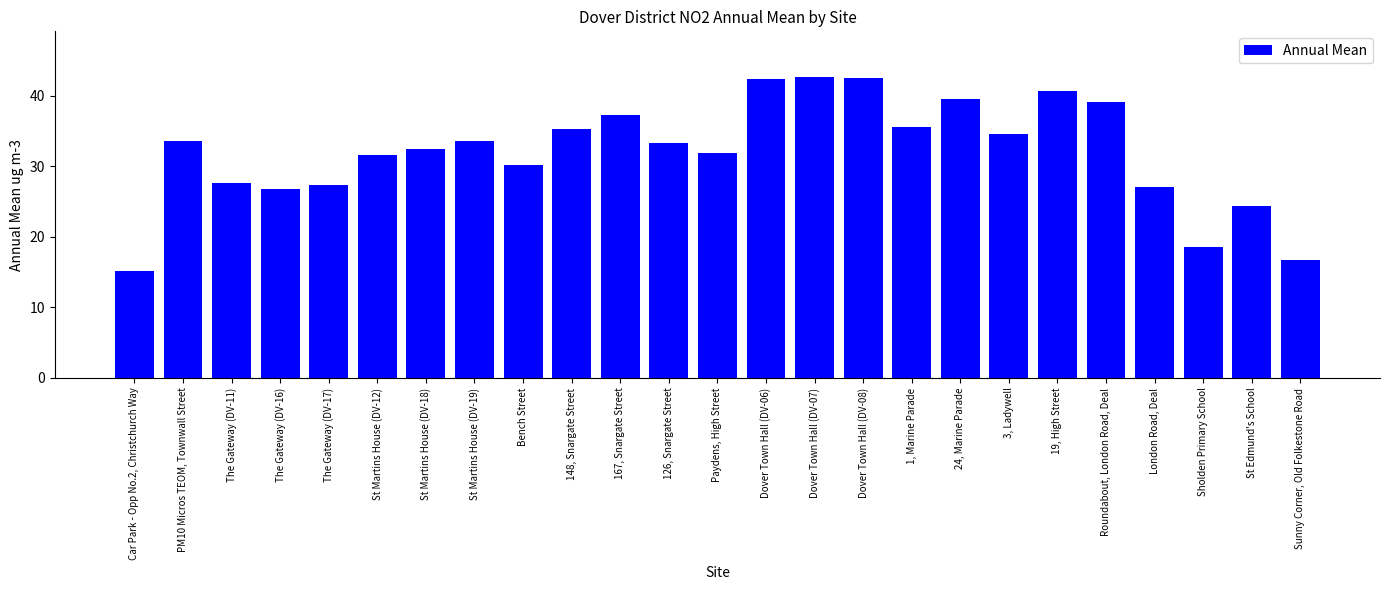

What position from the right is Sunny Corner, Old Folkestone Road?

1